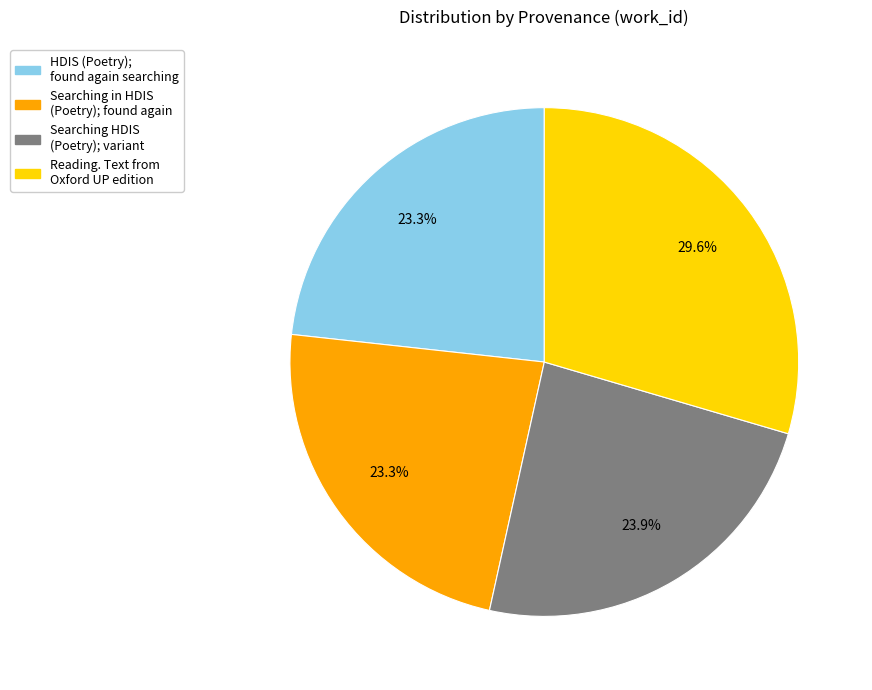

The Reading. Text from Oxford UP edition slice represents 30% of the pie. True or false?

True